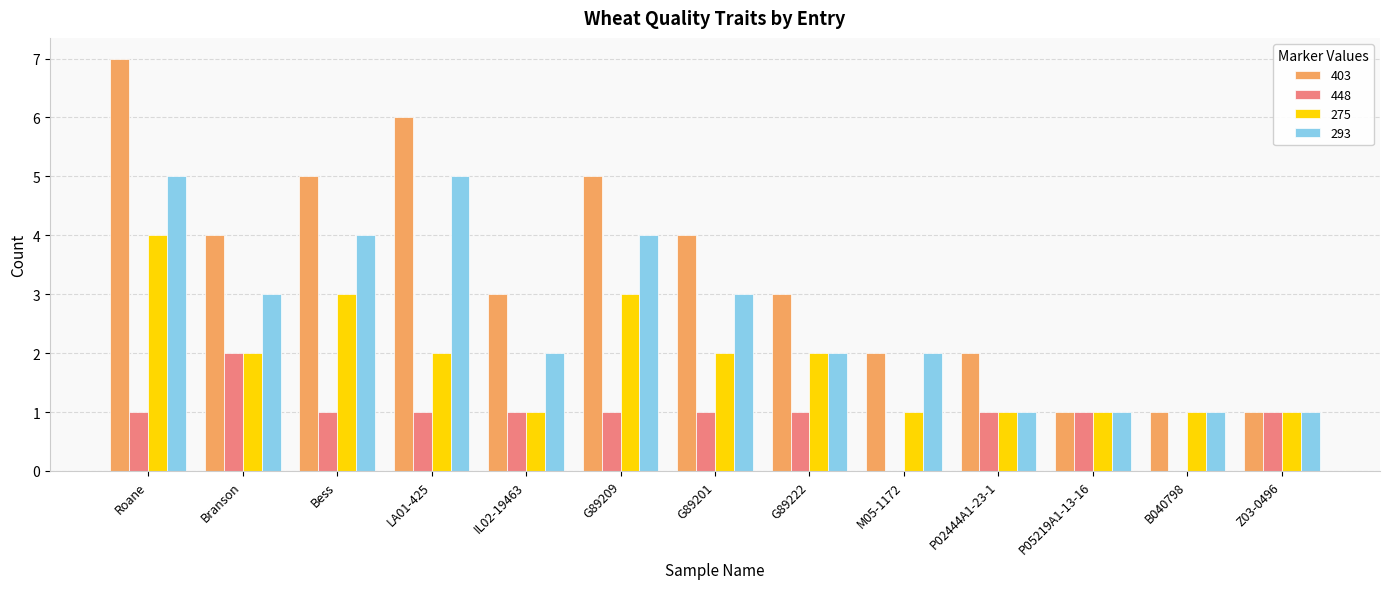

Count the number of categories in the chart.

13